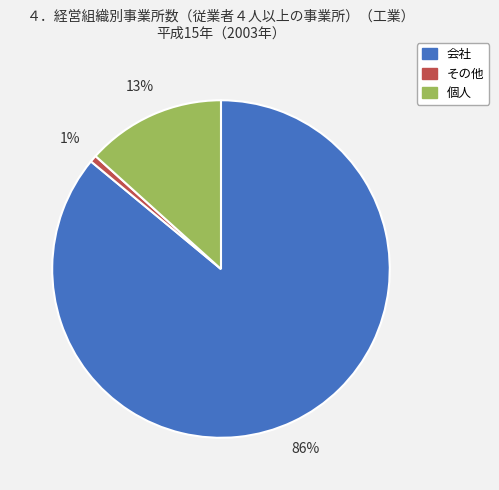

Which has a higher value, 個人 or 会社?

会社